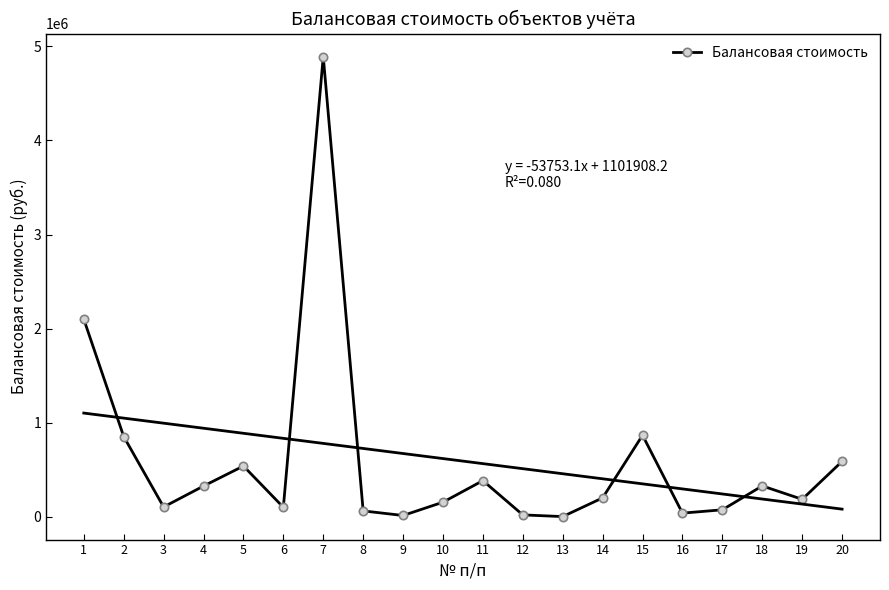

How many points are lower than both their immediate neighbors (excluding endpoints)?

6